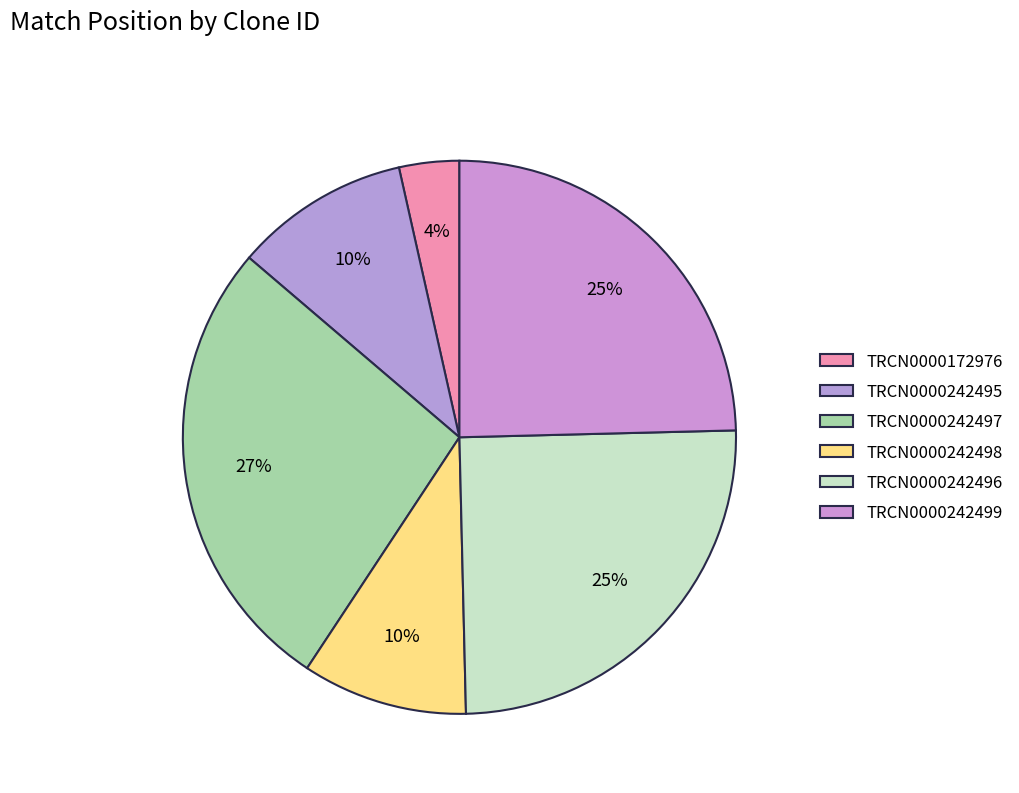

Combined, what portion of the pie is TRCN0000242499 and TRCN0000242498?

34.3%